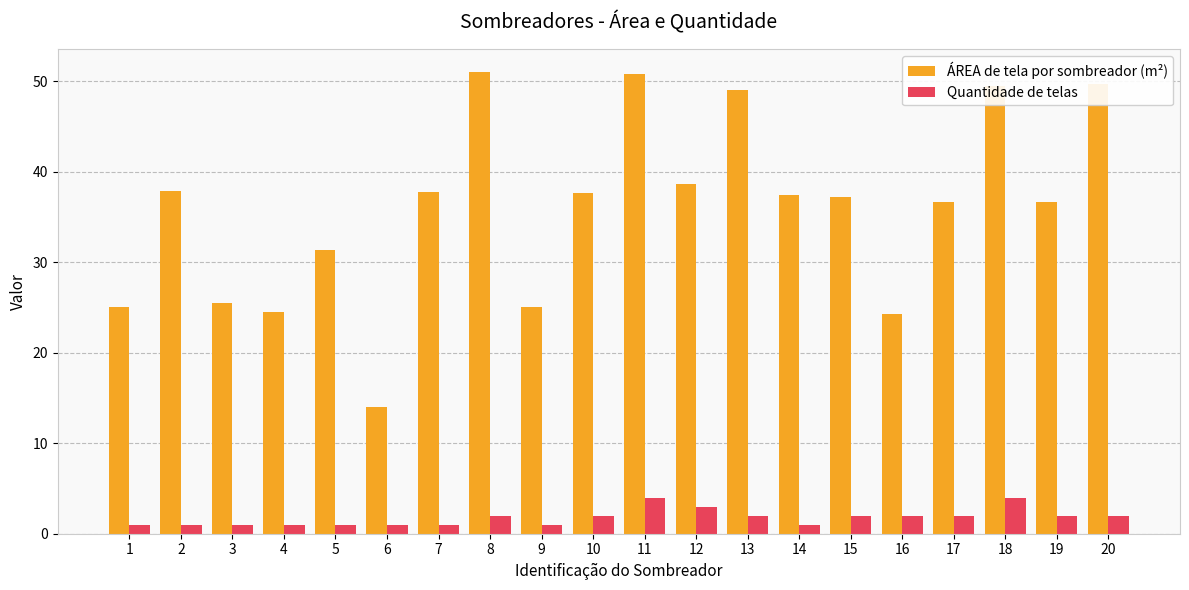

Rank the series by their average value, from lowest to highest.

Quantidade de telas, ÁREA de tela por sombreador (m²)